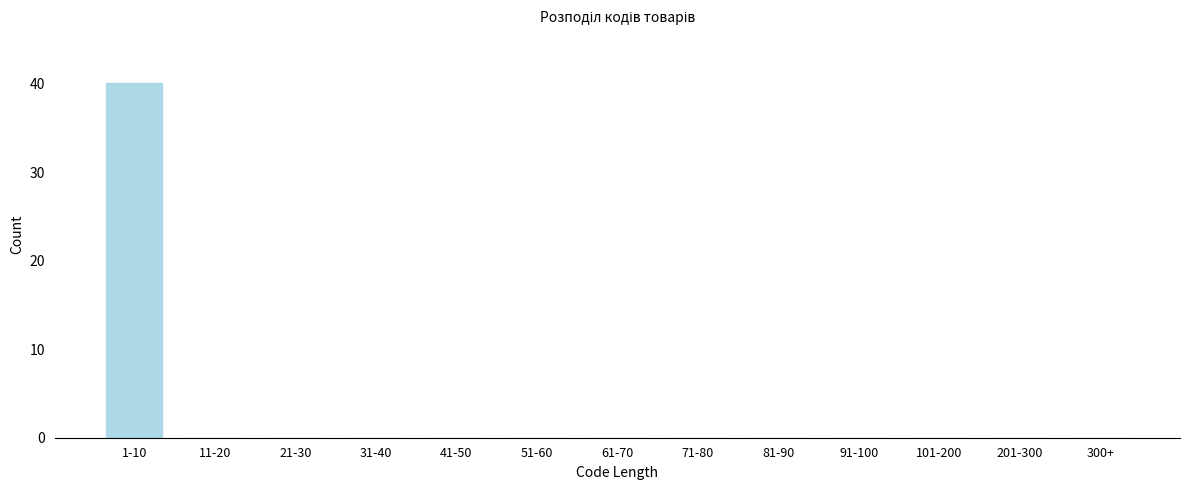

Reading right to left, what are all the values shown in this chart?

300+=0	201-300=0	101-200=0	91-100=0	81-90=0	71-80=0	61-70=0	51-60=0	41-50=0	31-40=0	21-30=0	11-20=0	1-10=40